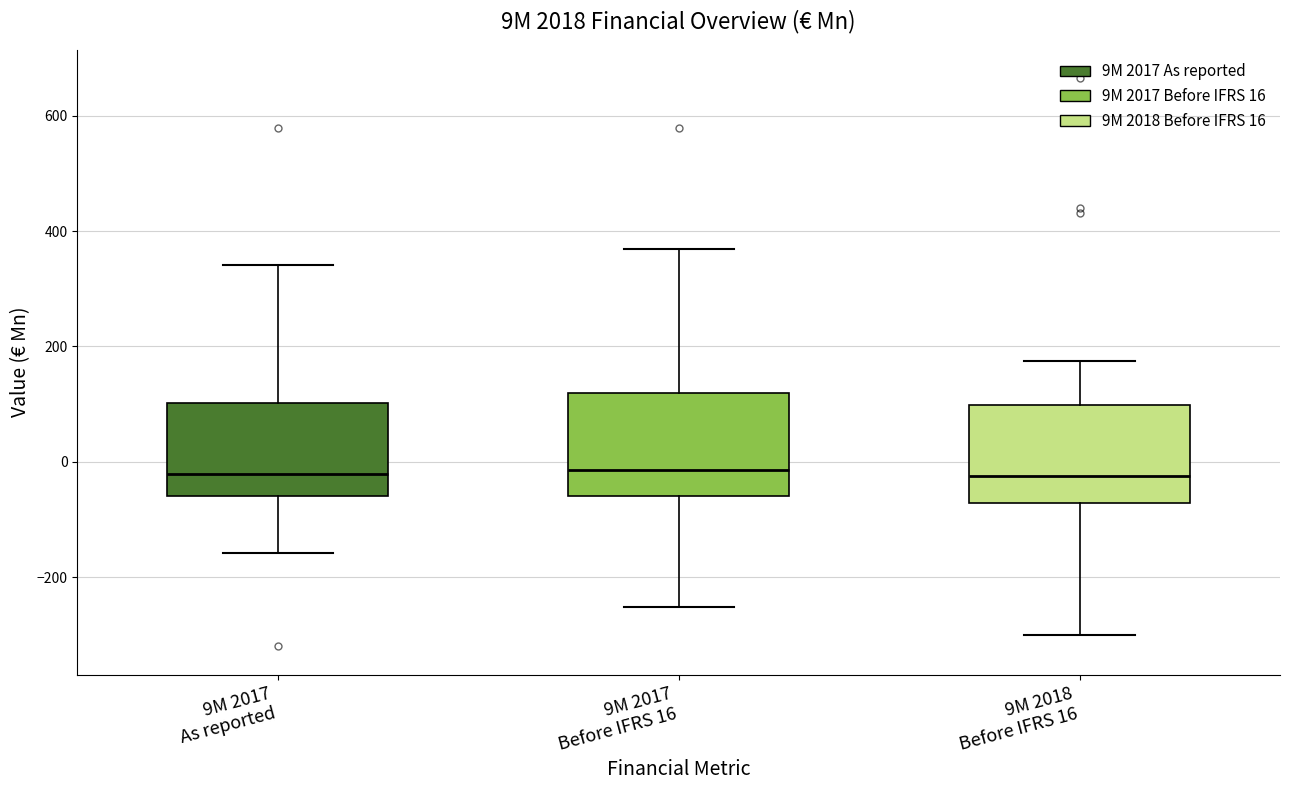

Reading left to right, read every box against the y-axis: the position of its median line, the range the box covers, and the ends of its whiskers. The values are not printed on the chart, so give them approximately, as read against the axis.

9M 2017 As reported: median -20, box -60 to 100, whiskers -160 to 340
9M 2017 Before IFRS 16: median -20, box -60 to 120, whiskers -260 to 360
9M 2018 Before IFRS 16: median -20, box -80 to 100, whiskers -300 to 180